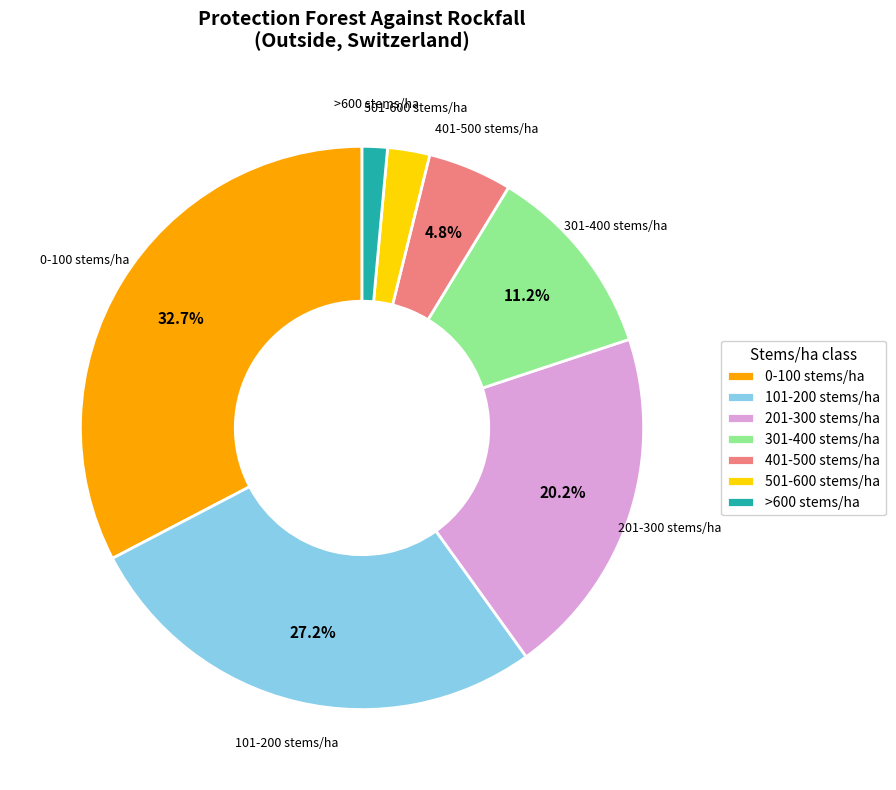

Between 501-600 stems/ha and >600 stems/ha, which is larger?

501-600 stems/ha